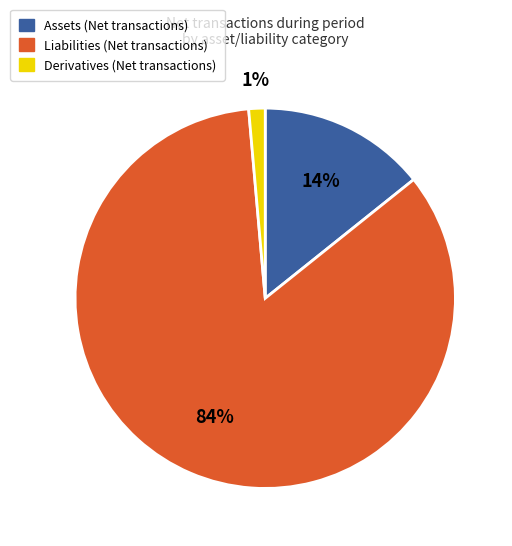

Is Assets the majority of the pie?

No